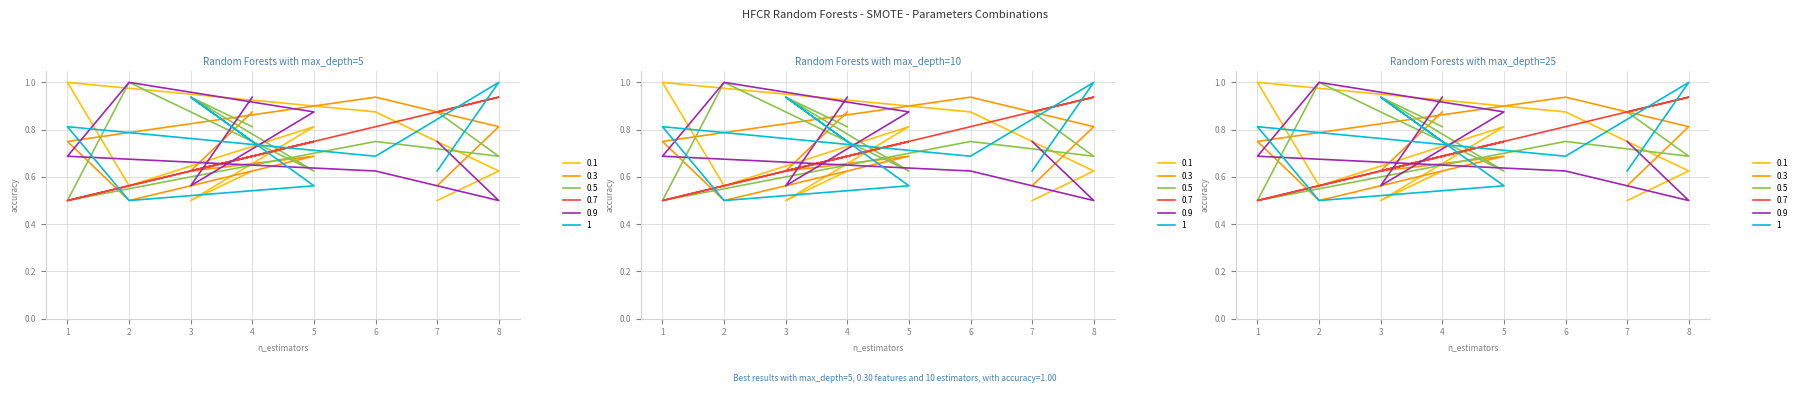

Is it true that col_7 equals 1.7 at 8?

False